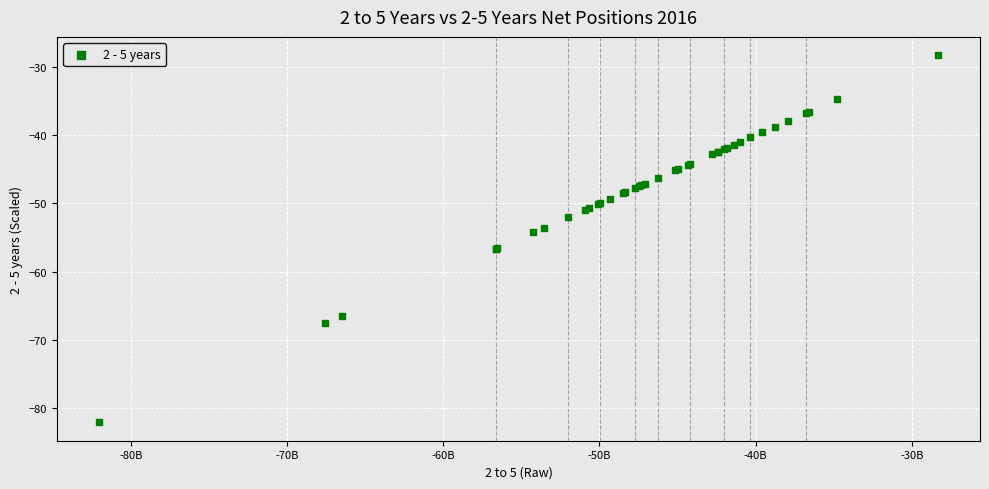

What Y value in the scatter plot is closest to -55?

-54.2